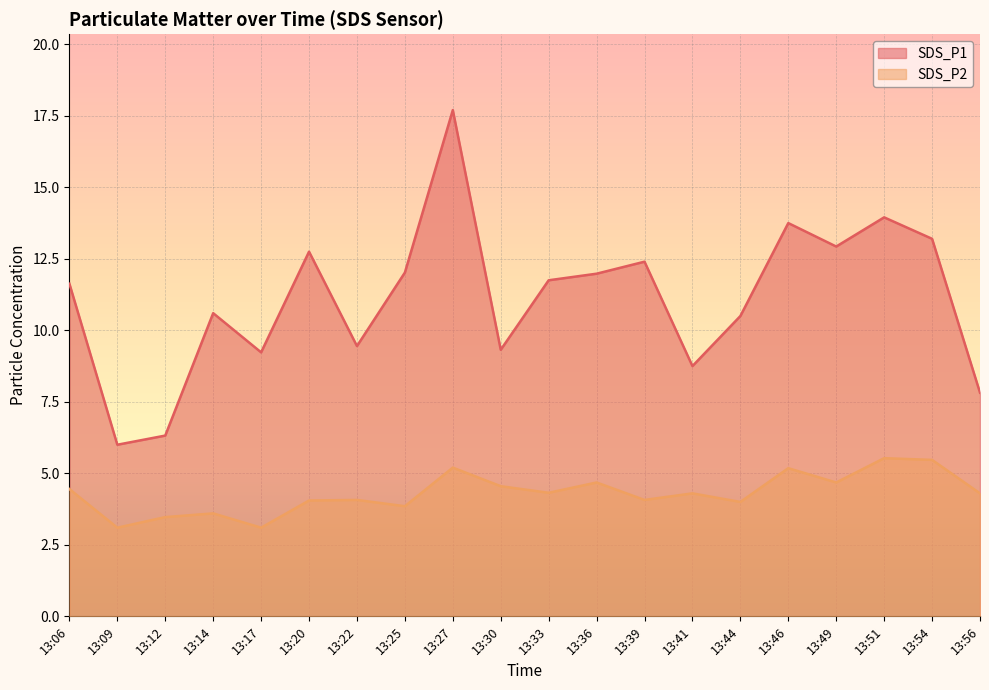

Which series has the largest total across all categories?

SDS_P1